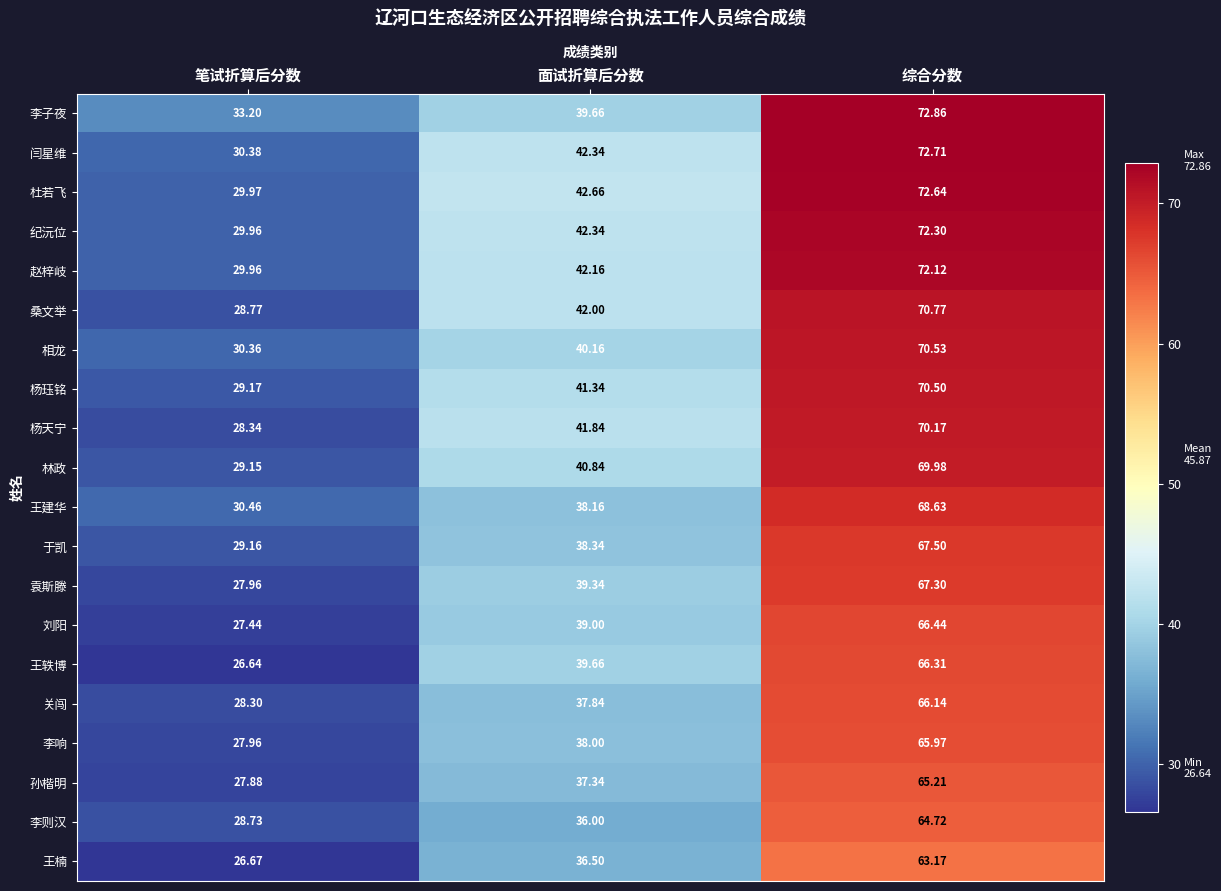

Rank the series by their maximum value, from highest to lowest.

李子夜, 闫星维, 杜若飞, 纪沅位, 赵梓岐, 桑文举, 相龙, 杨珏铭, 杨天宁, 林政, 王建华, 于凯, 袁斯滕, 刘阳, 王轶博, 关闯, 李响, 孙楷明, 李则汉, 王楠